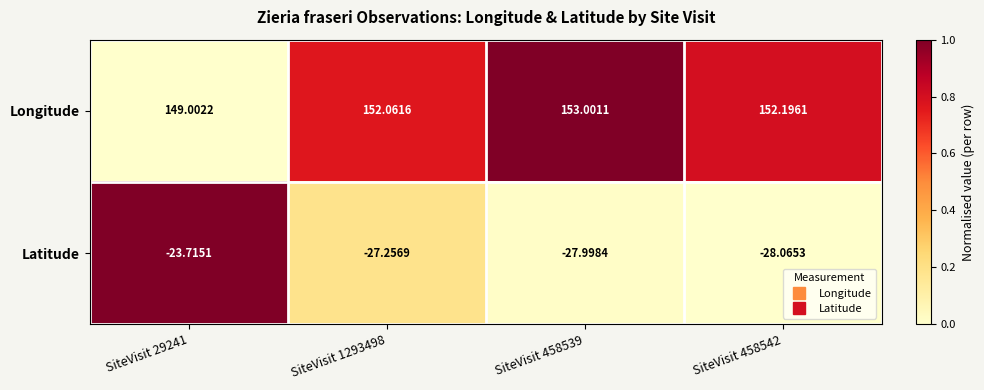

Which series has the largest total across all categories?

Longitude